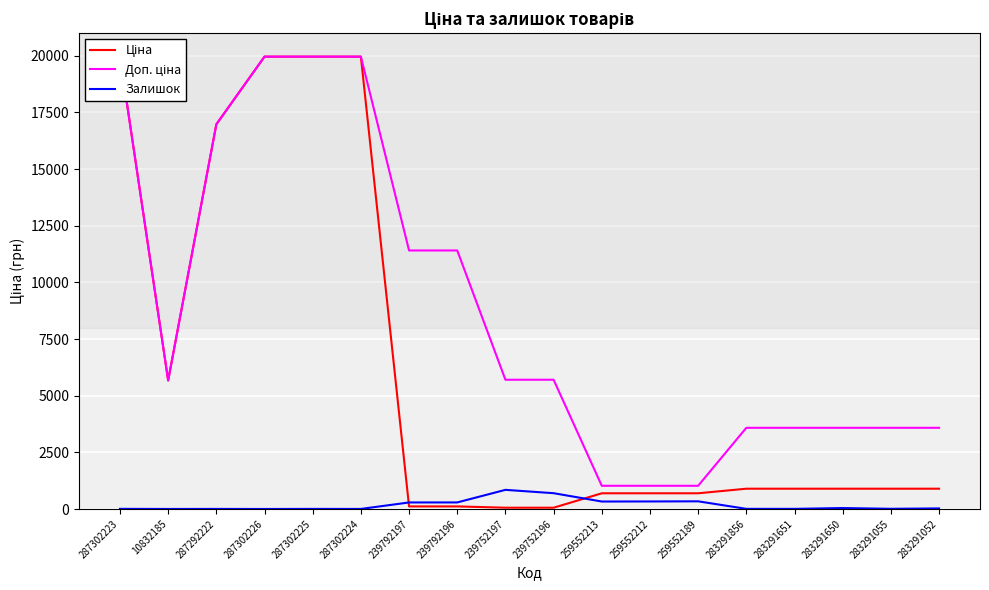

At 239752196, list the series in order from smallest to largest.

Ціна, Залишок, Доп. ціна